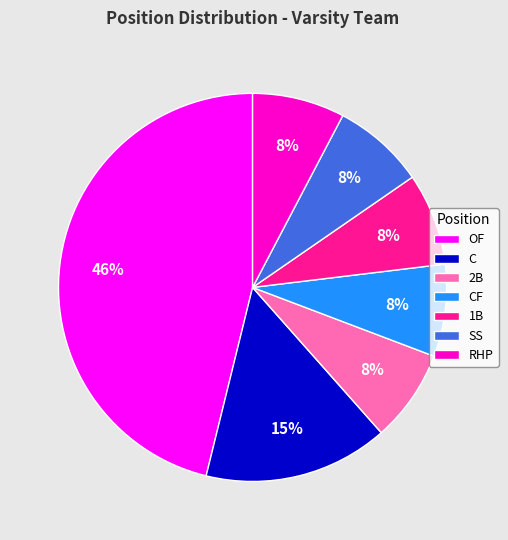

Is the sum of SS and C greater than half?

No